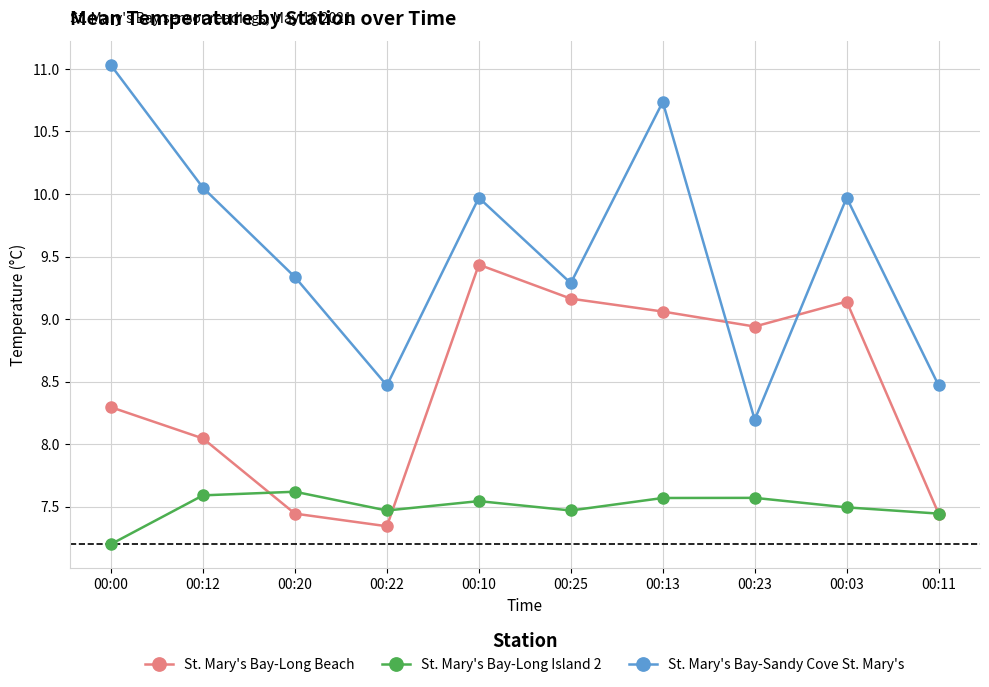

At how many categories does at least one series exceed 7?

10